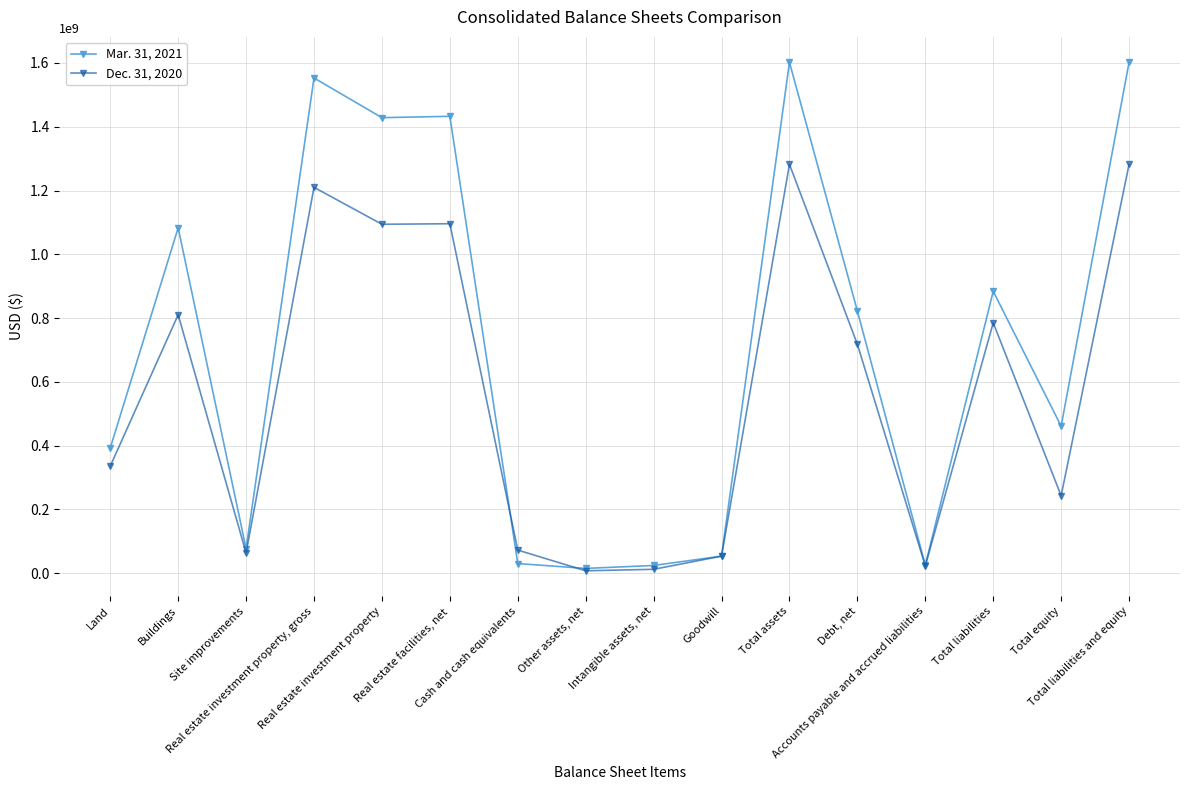

What is the maximum value for Dec. 31, 2020?

1282221057